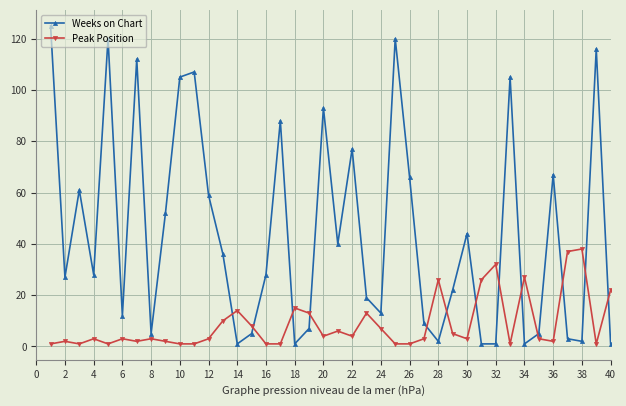

After their last crossing, which series has the higher values: Weeks on Chart or Peak Position?

Peak Position